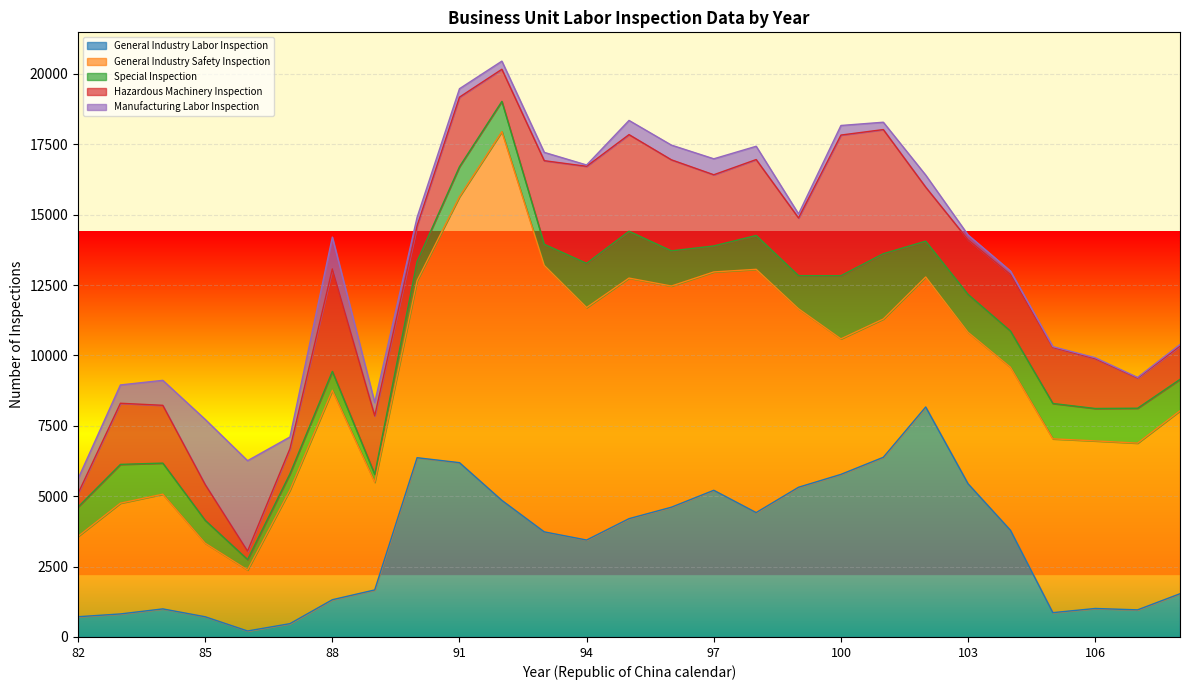

Is the value of General Industry Safety Inspection at 105 greater than the value of Manufacturing Labor Inspection at 87?

Yes